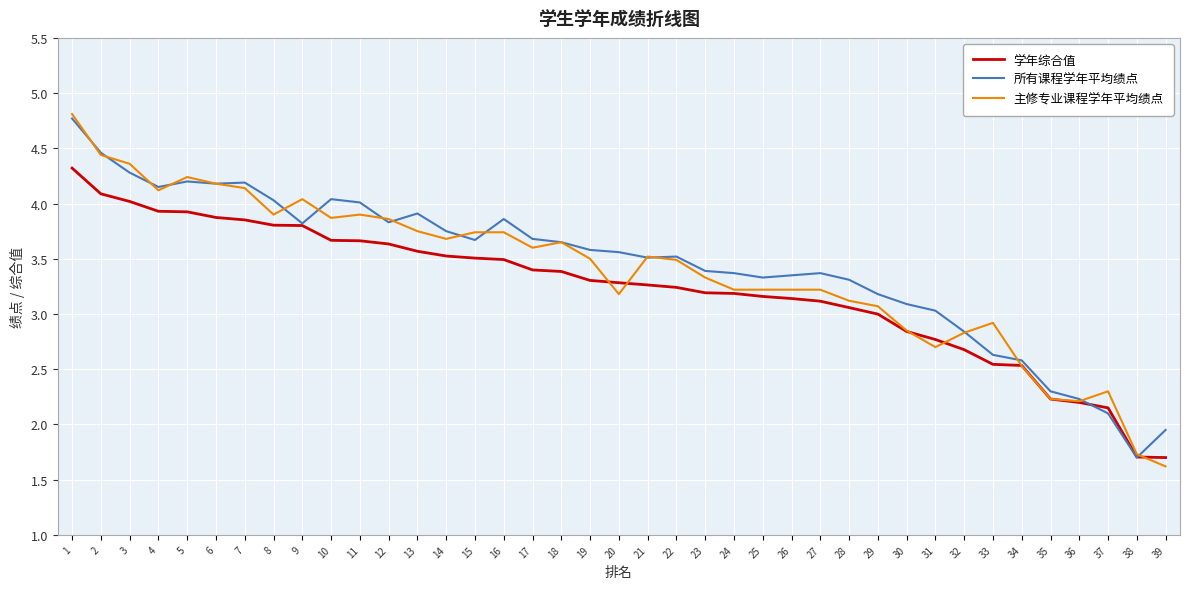

What is the lowest value of the 主修专业课程学年平均绩点 series?

1.6